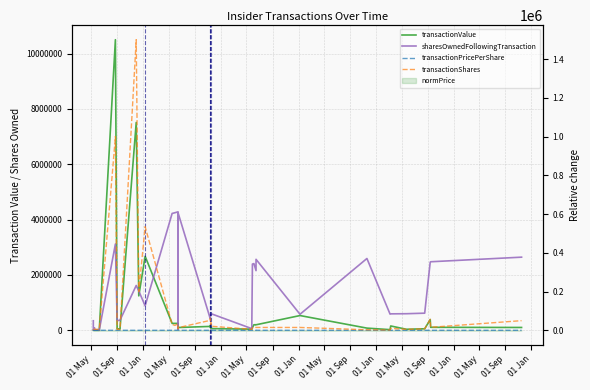

What is the sum of all transactionValue values?

25864211.0